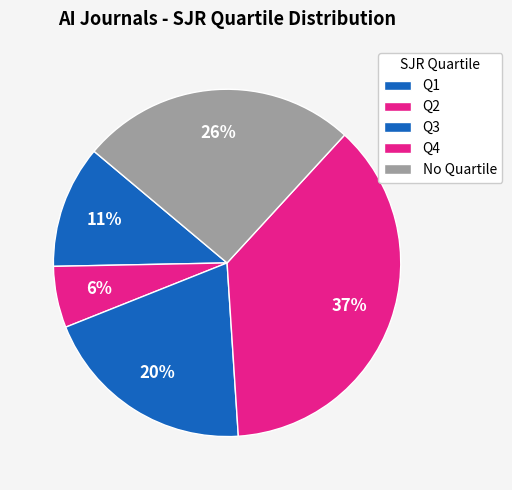

Which slice is the largest?

Q4